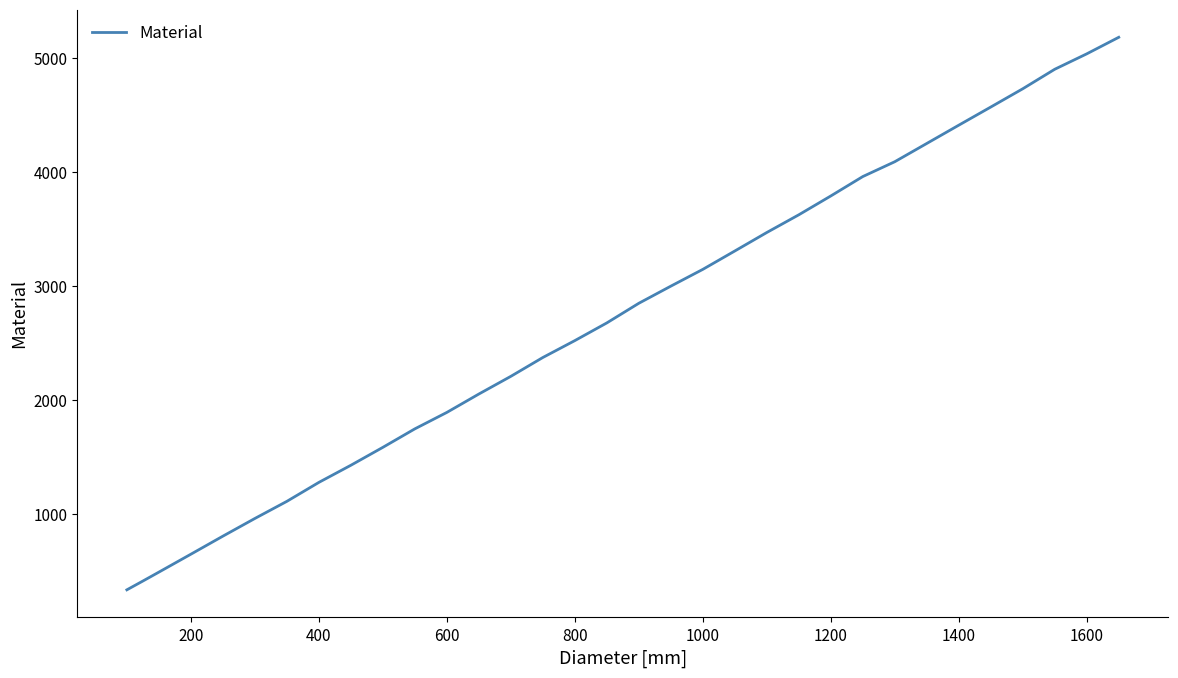

What is the difference between the maximum and minimum values?

4840